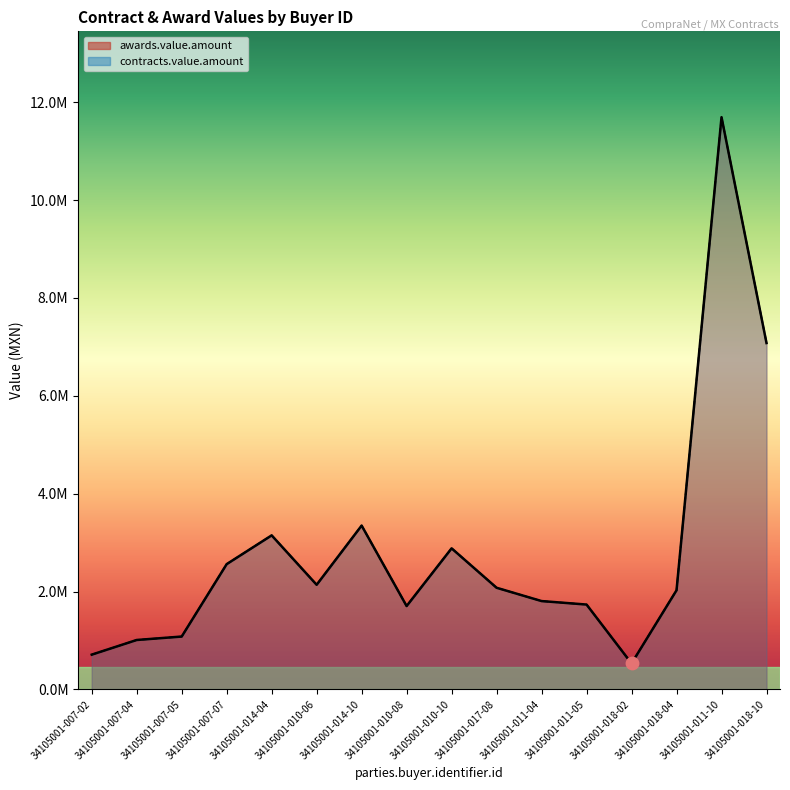

Which series reaches the minimum Y coordinate?

awards.value.amount